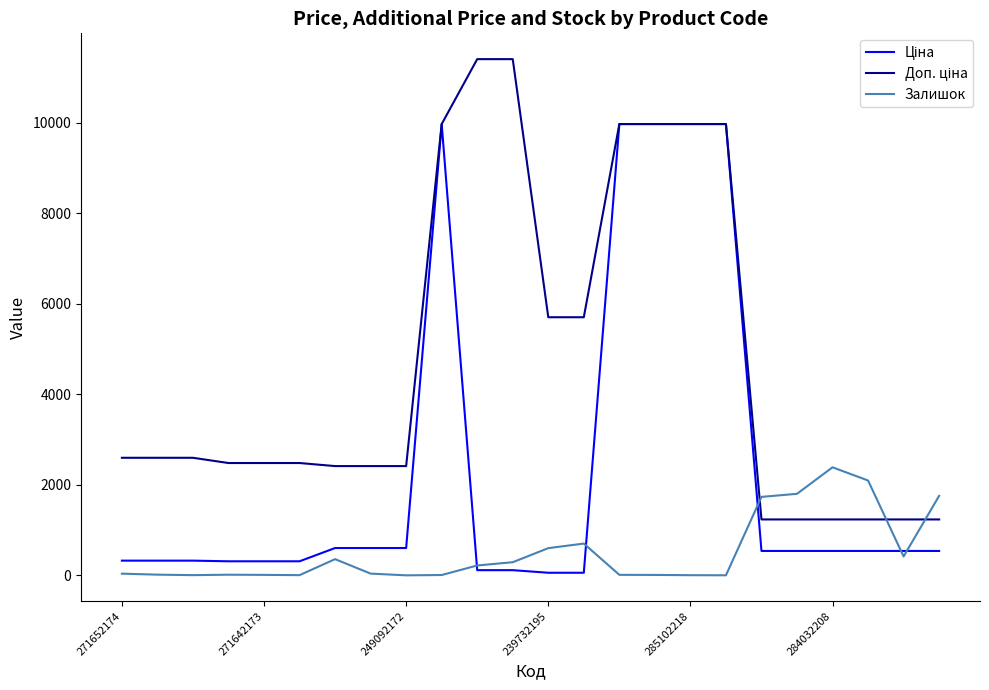

What is the maximum value for Залишок?

2388.0